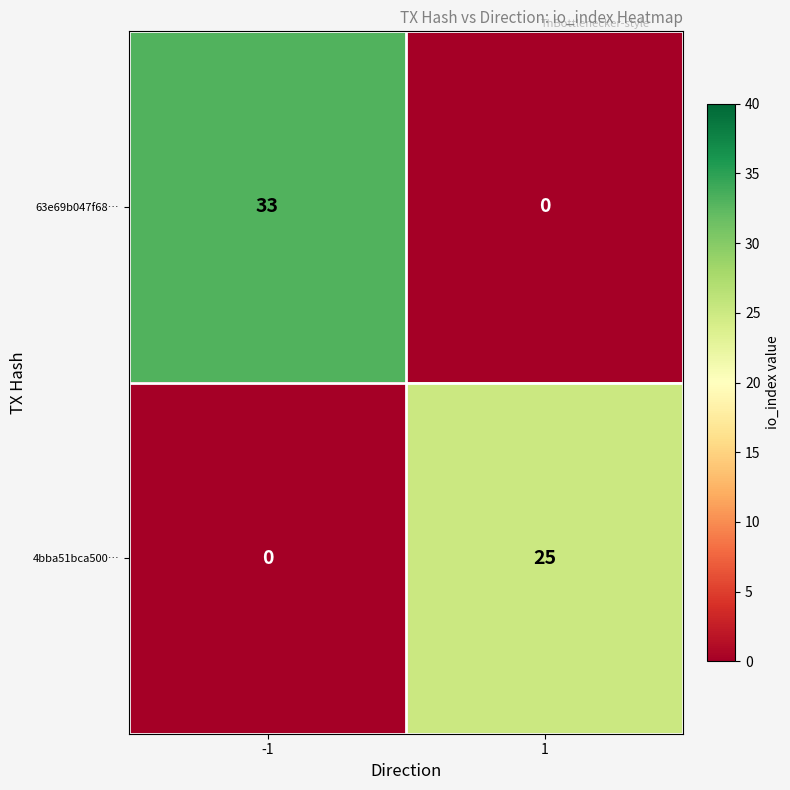

What is the sum of all 63e69b047f68… values?

33